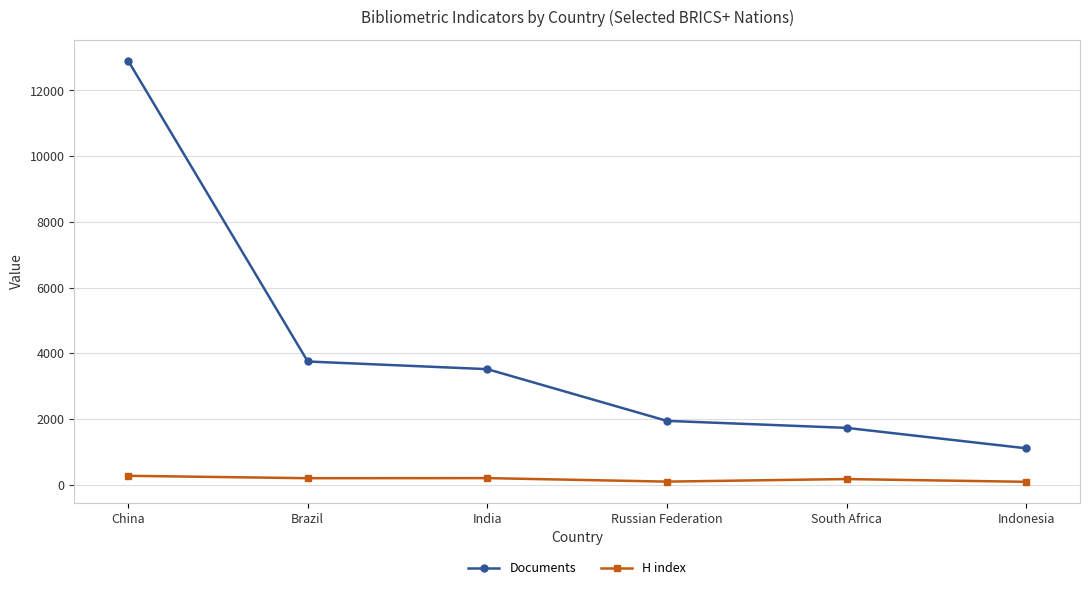

Rank the series by their maximum value, from highest to lowest.

Documents, H index